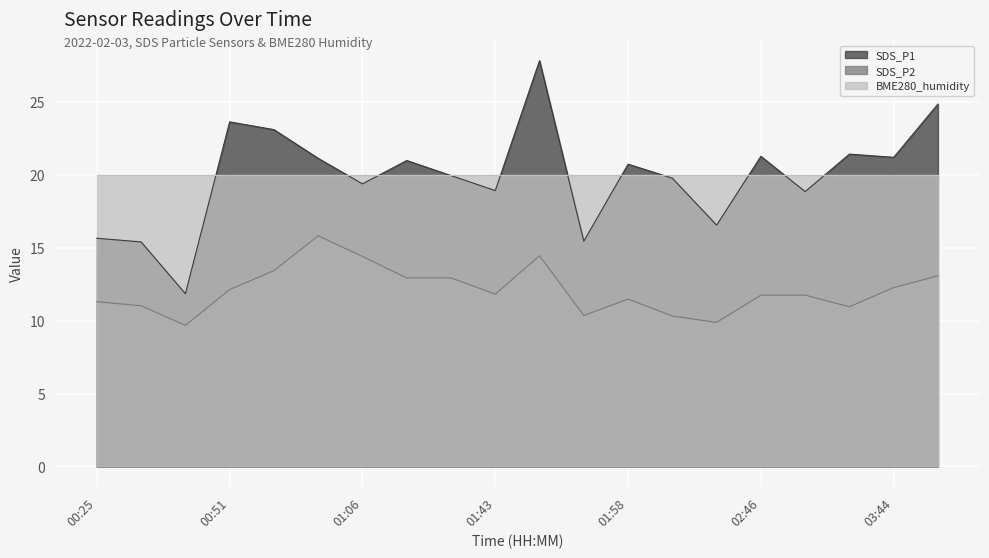

At how many categories does at least one series exceed 24?

2